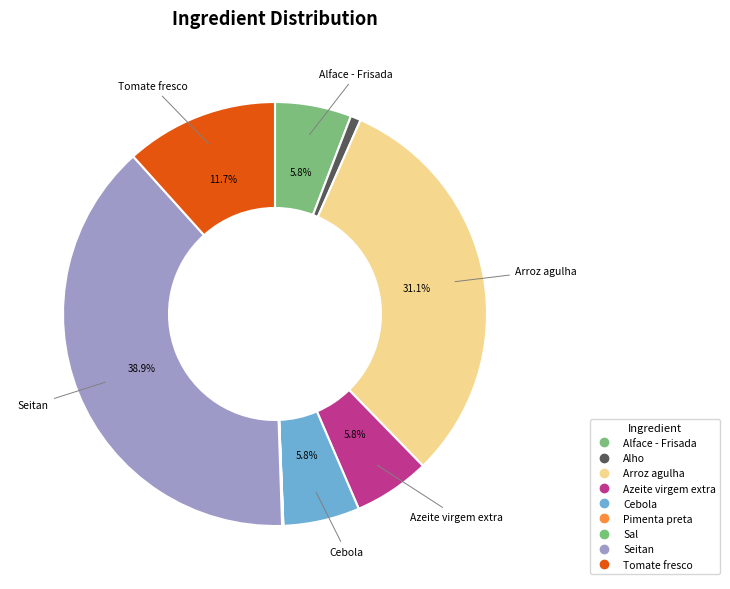

The Pimenta preta slice represents 0% of the pie. True or false?

True